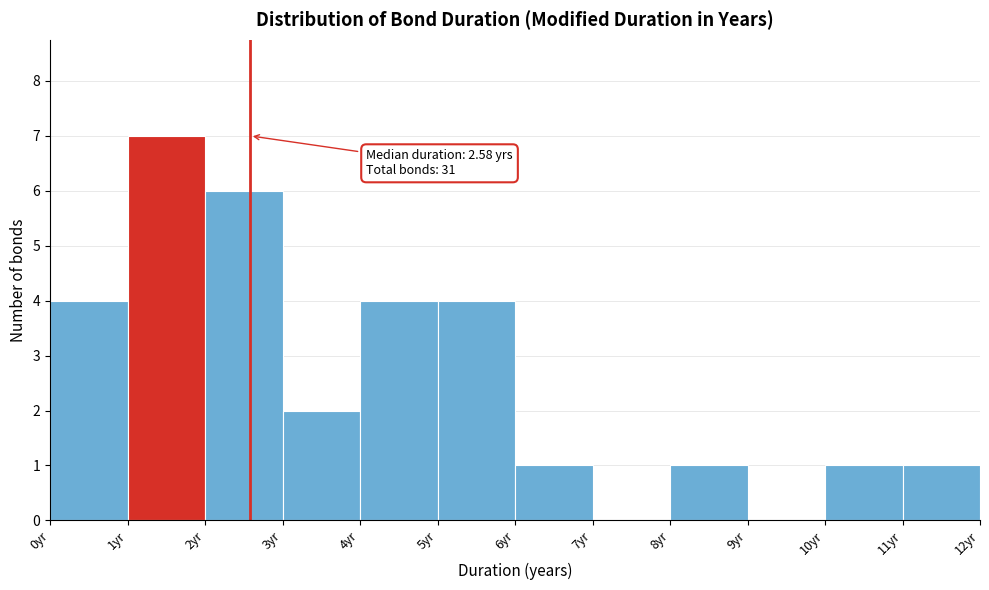

Over which range of the x-axis is the bar tallest?

1 to 2